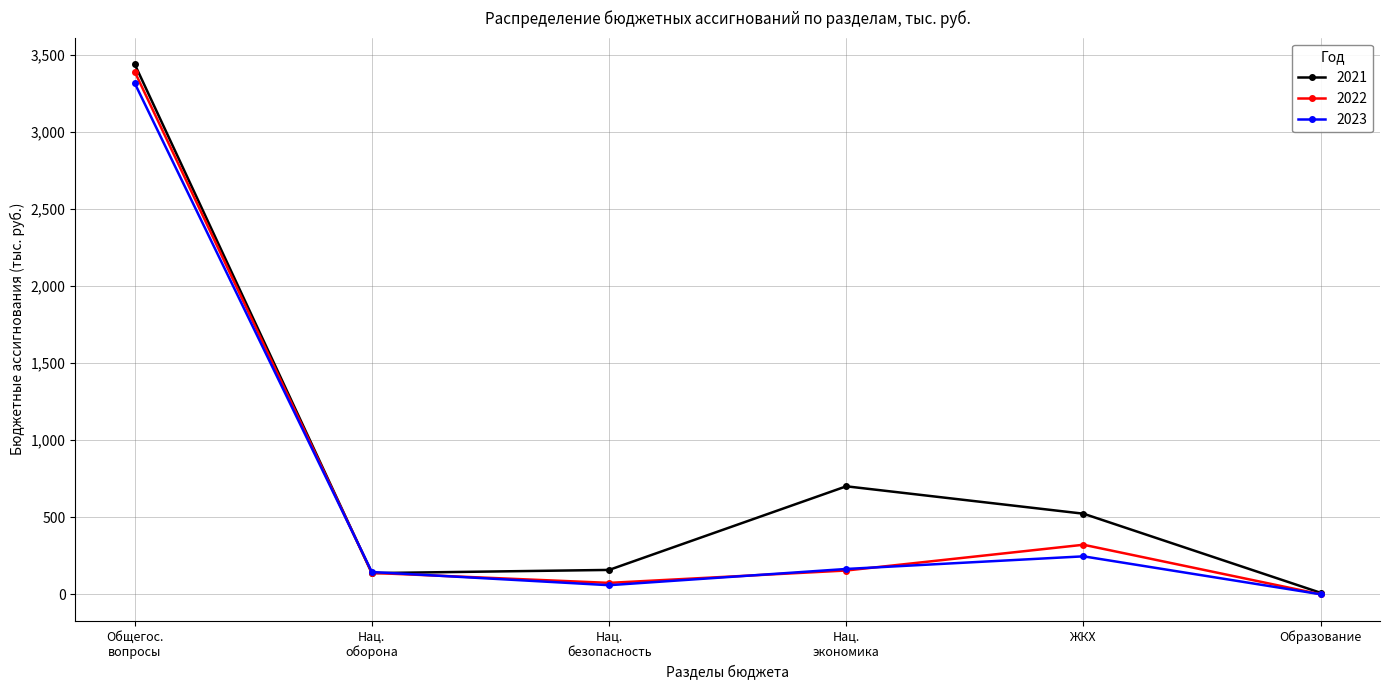

Reading right to left, what are all the values shown in this chart?

2021: 9.5	523.0	700.9	158.1	137.3	3441.3
2022: 0.0	321.5	154.3	74.0	138.8	3392.7
2023: 0.0	246.3	164.3	59.0	144.5	3318.3